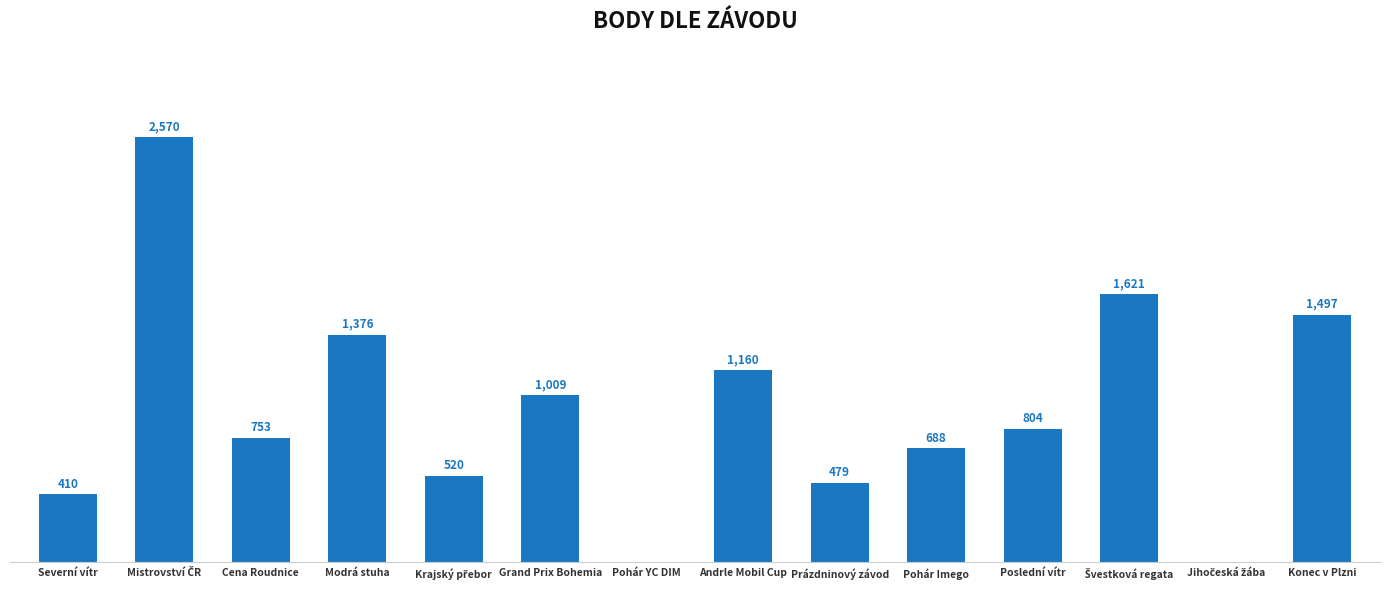

At which label is the value closest to 1285?

Modrá stuha